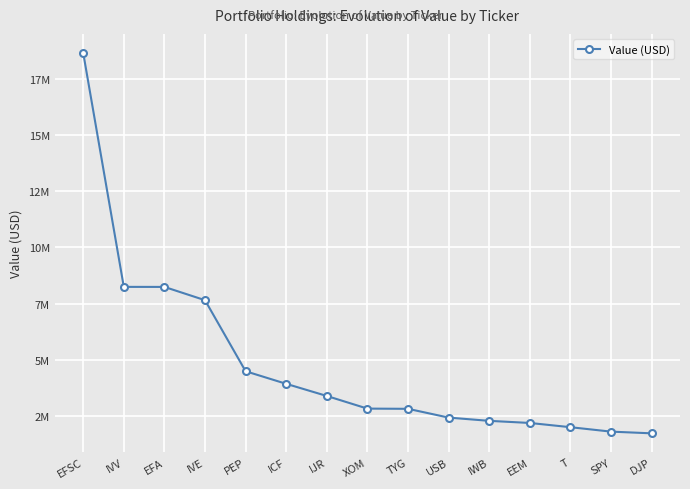

What is the average value?

4846133